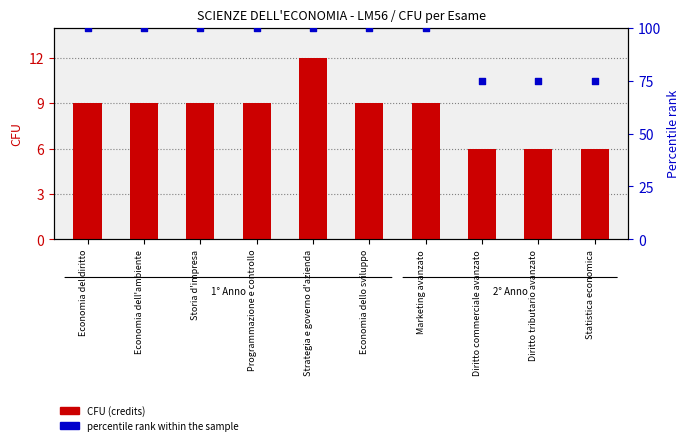

Which series contains the highest Y value?

percentile rank within the sample